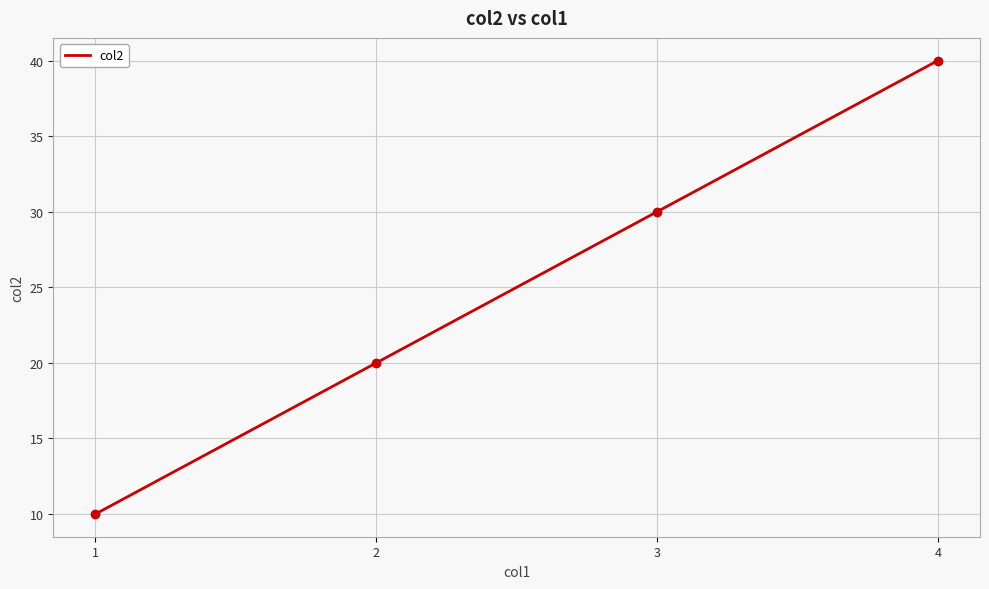

Count the values in the range 20 to 40.

3